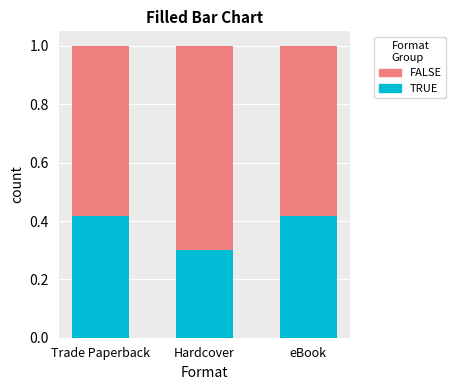

What is the minimum value for TRUE?

0.3